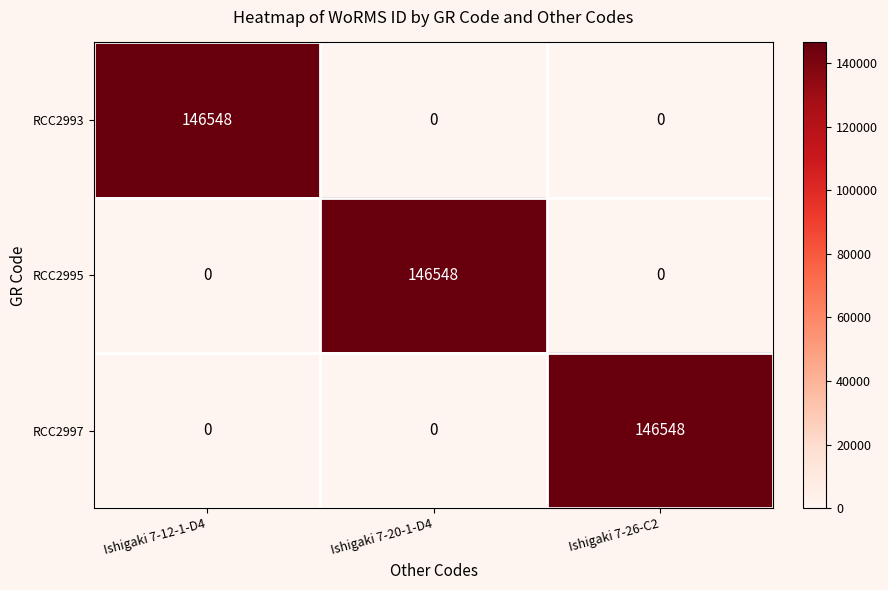

What is the sum of all RCC2993 values?

146548